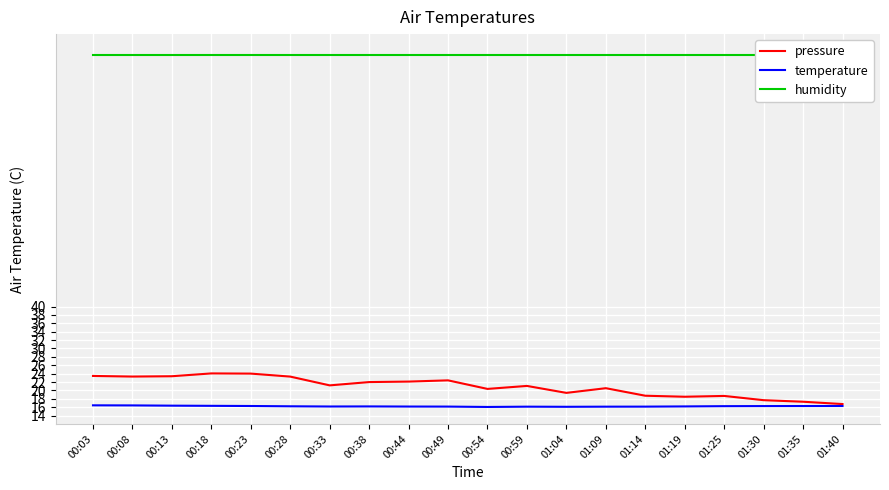

In pressure, how many points are lower than both neighbors (excluding endpoints)?

5